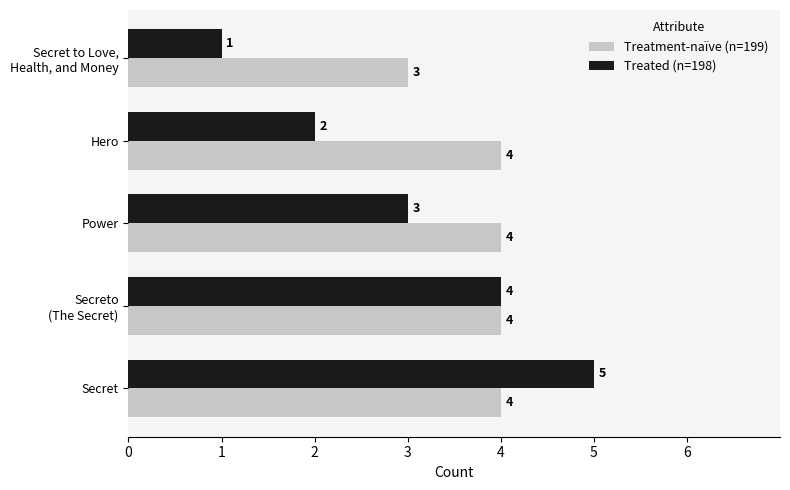

Which series has the widest spread of values?

Treated (n=198)